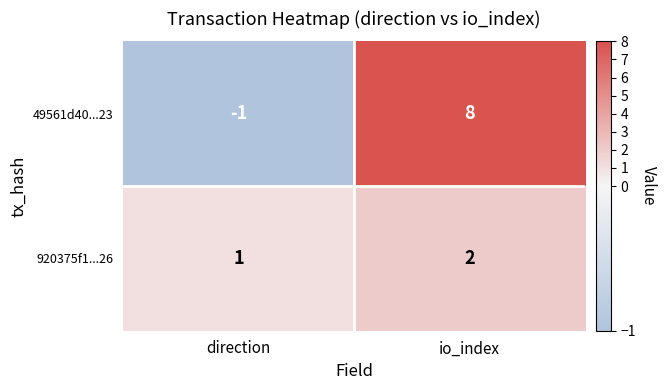

Which series has the largest total across all categories?

49561d40...23